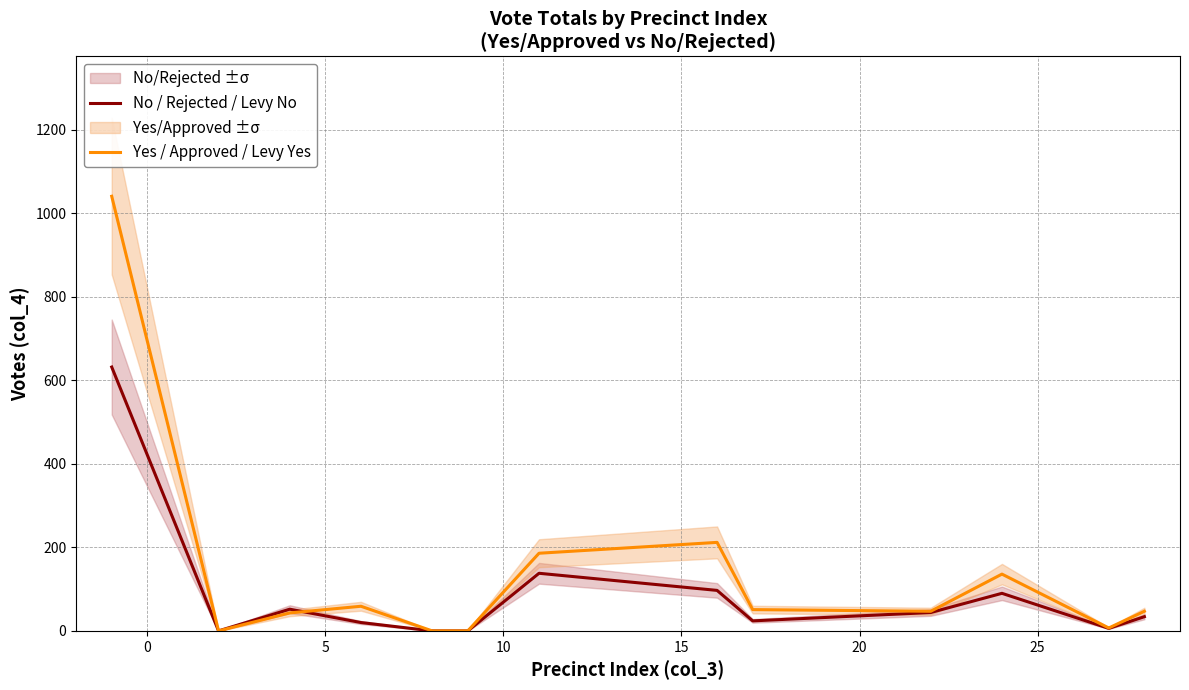

What is the sum of all Yes / Approved / Levy Yes values?

1829